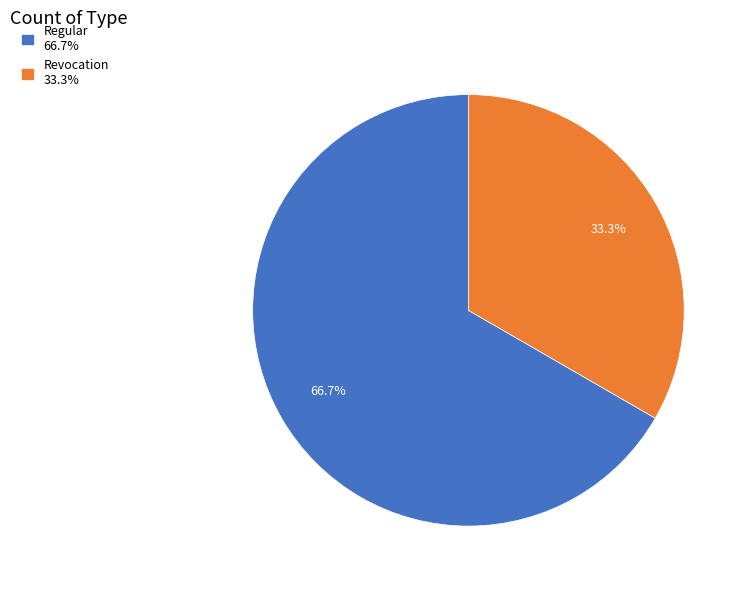

To the nearest percent, what percentage of the pie is Revocation?

33%